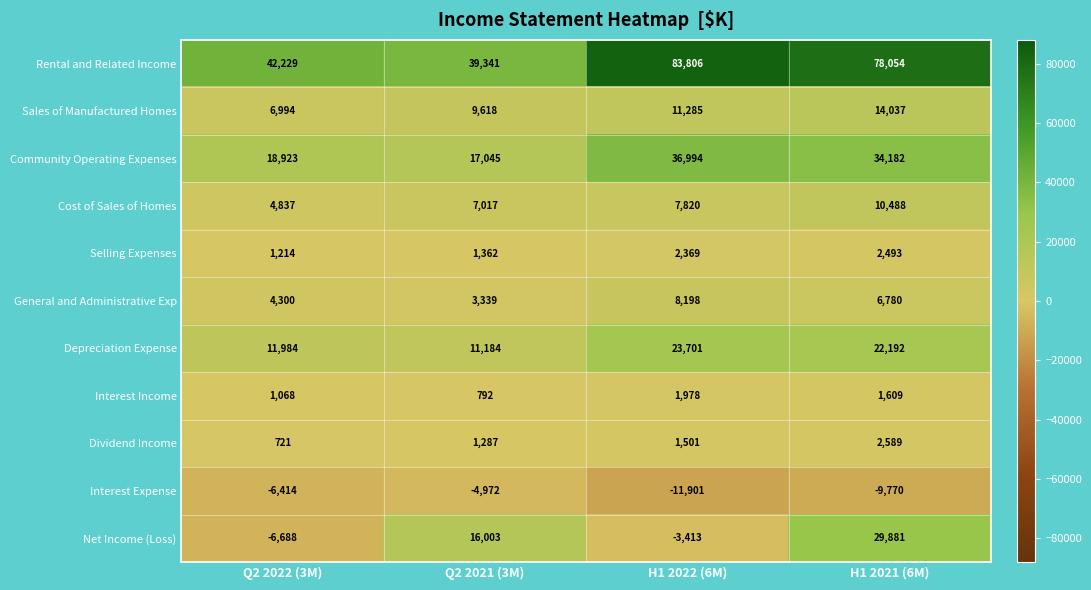

True or false: Interest Expense has a value of -6414 at Q2 2022 (3M).

True